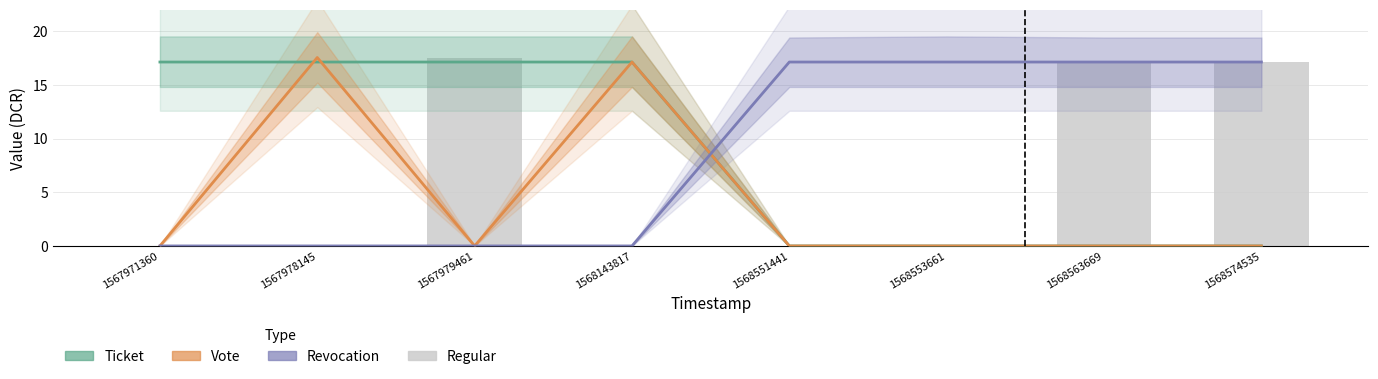

What is the maximum value shown in the chart?

17.5